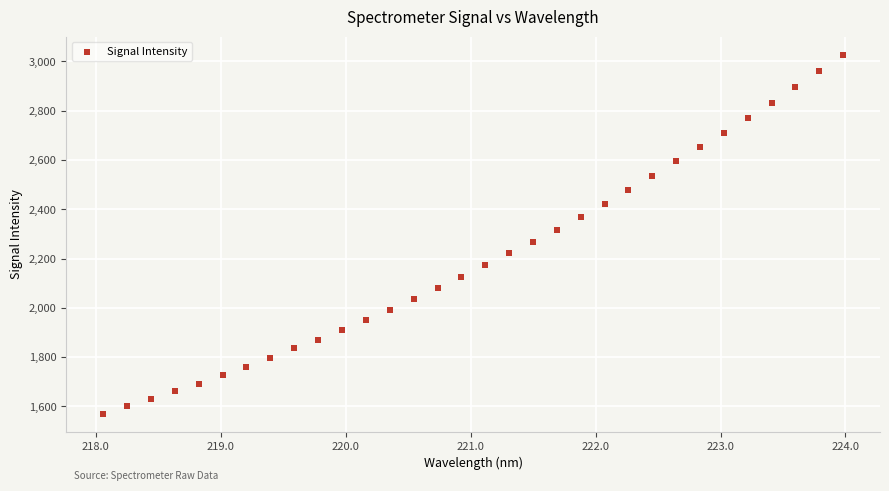

What is the range of Y values (max minus min)?

1456.9